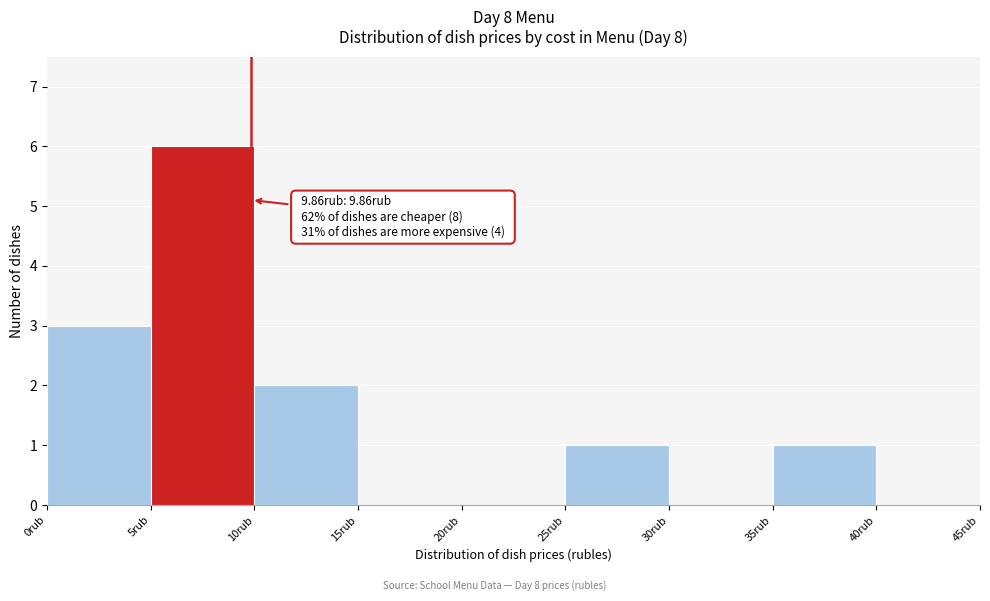

Which range on the x-axis has the tallest bar?

5 to 10